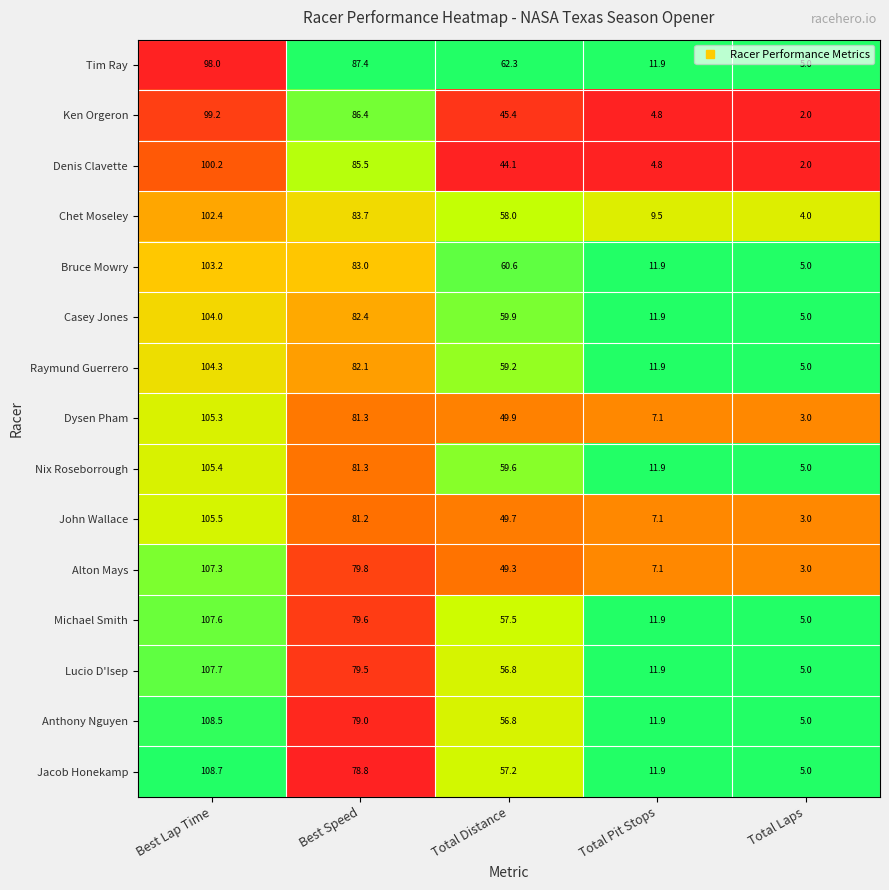

Is it true that Nix Roseborrough equals 11.9 at Total Pit Stops?

True